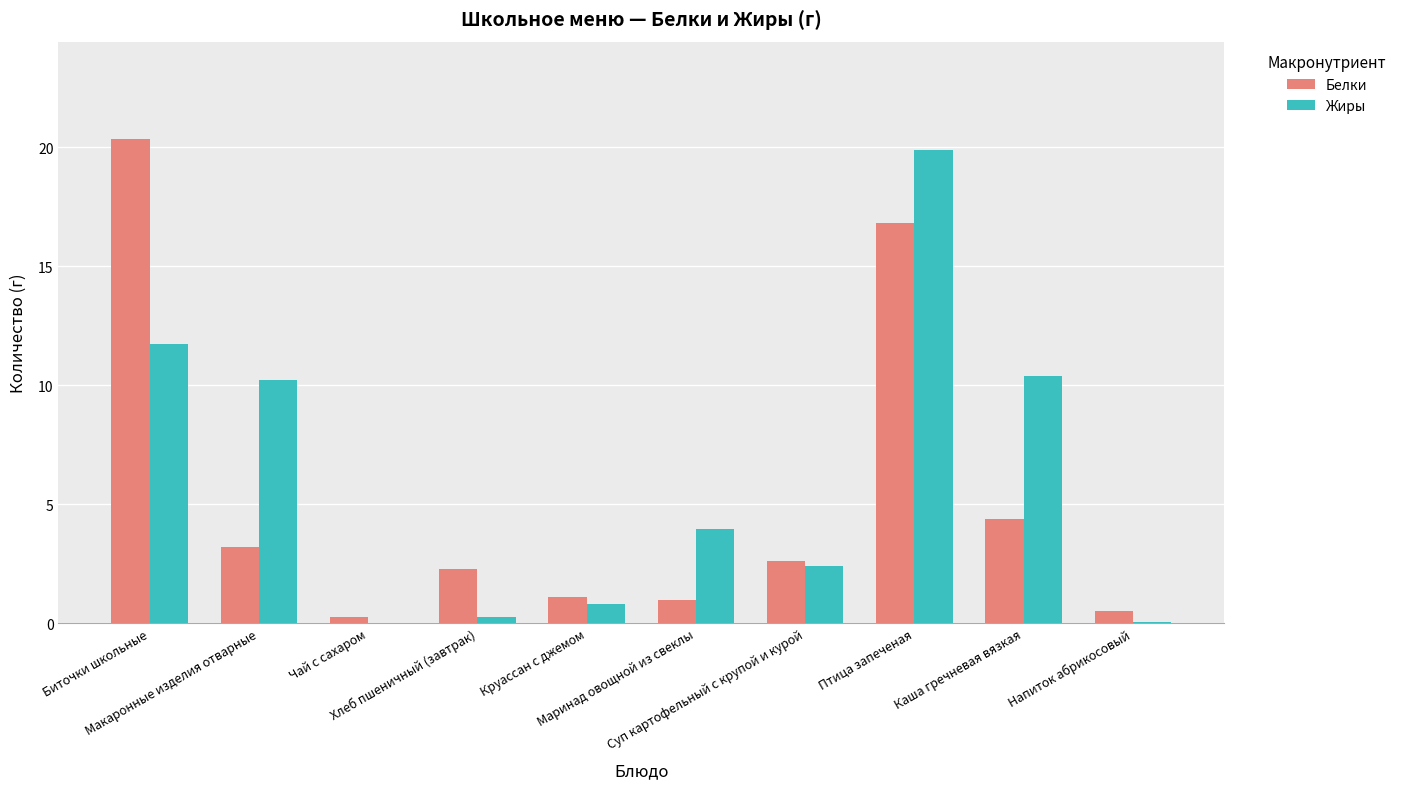

The Жиры series shows 10.2 at Макаронные изделия отварные. True or false?

True